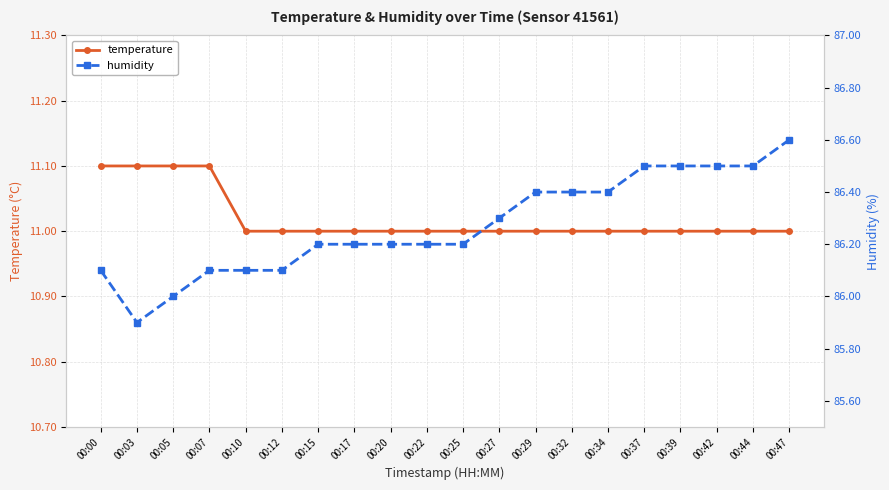

Reading left to right, transcribe all the data shown in this chart.

temperature: 00:00=11.1	00:03=11.1	00:05=11.1	00:07=11.1	00:10=11.0	00:12=11.0	00:15=11.0	00:17=11.0	00:20=11.0	00:22=11.0	00:25=11.0	00:27=11.0	00:29=11.0	00:32=11.0	00:34=11.0	00:37=11.0	00:39=11.0	00:42=11.0	00:44=11.0	00:47=11.0
humidity: 00:00=86.1	00:03=85.9	00:05=86.0	00:07=86.1	00:10=86.1	00:12=86.1	00:15=86.2	00:17=86.2	00:20=86.2	00:22=86.2	00:25=86.2	00:27=86.3	00:29=86.4	00:32=86.4	00:34=86.4	00:37=86.5	00:39=86.5	00:42=86.5	00:44=86.5	00:47=86.6